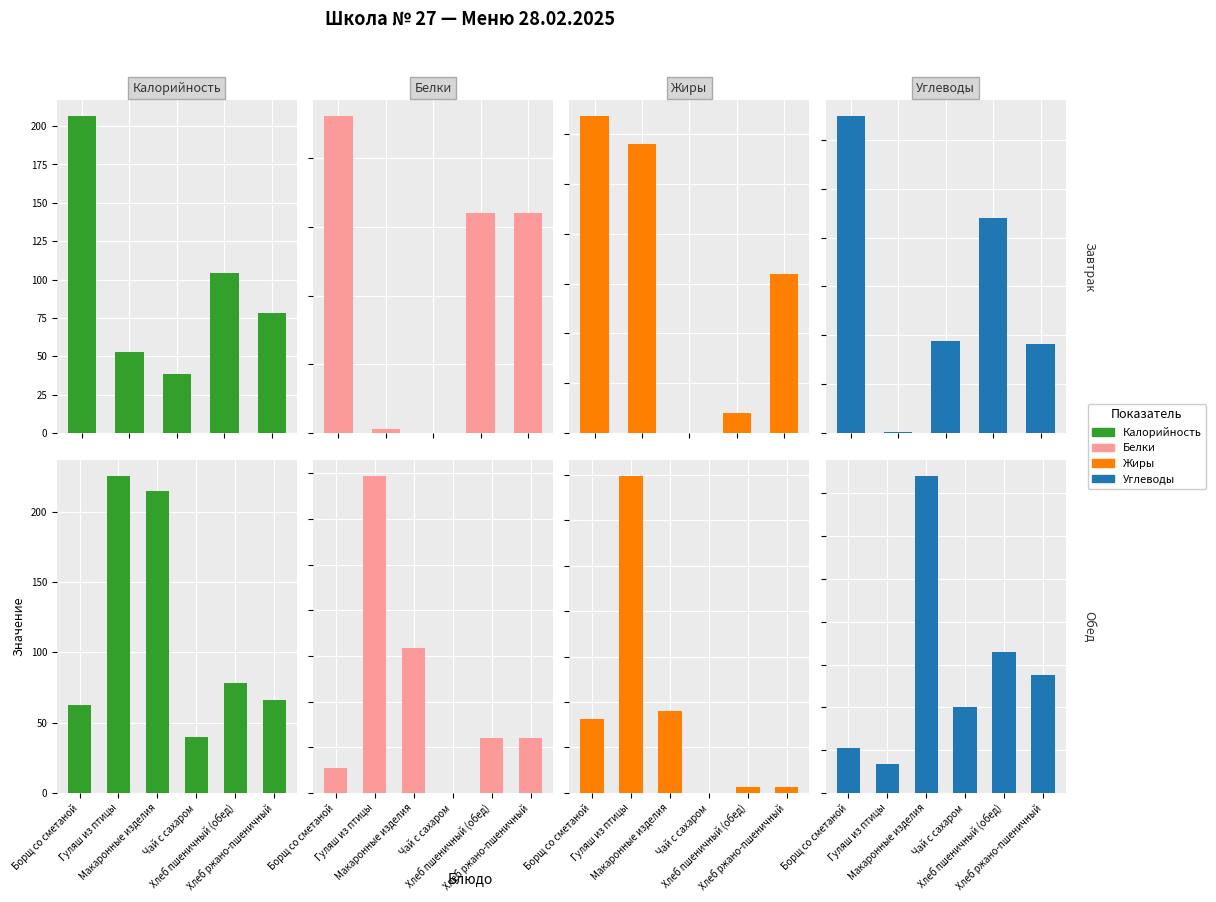

What is the approximate value of Жиры at Макаронные изделия?

4.5